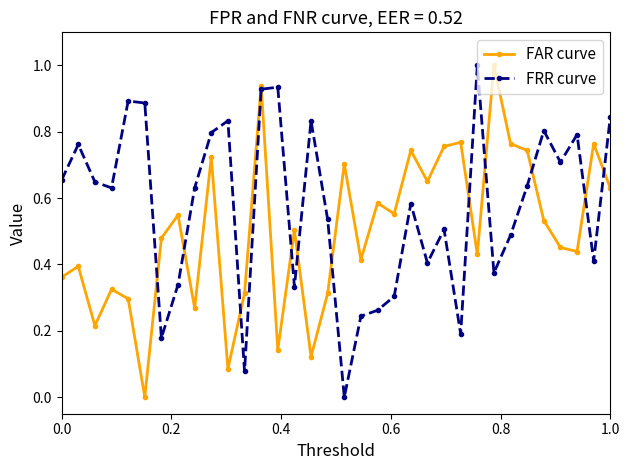

What is the greatest value displayed?

1.0